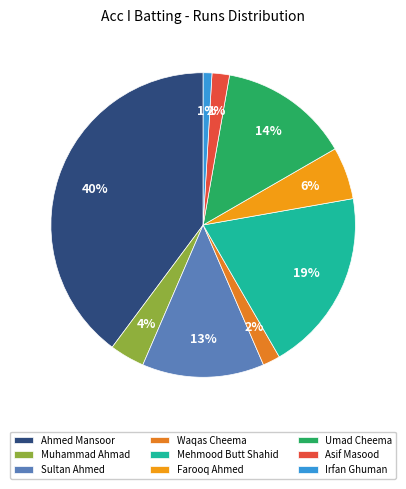

Which category has the biggest portion of the pie?

Ahmed Mansoor